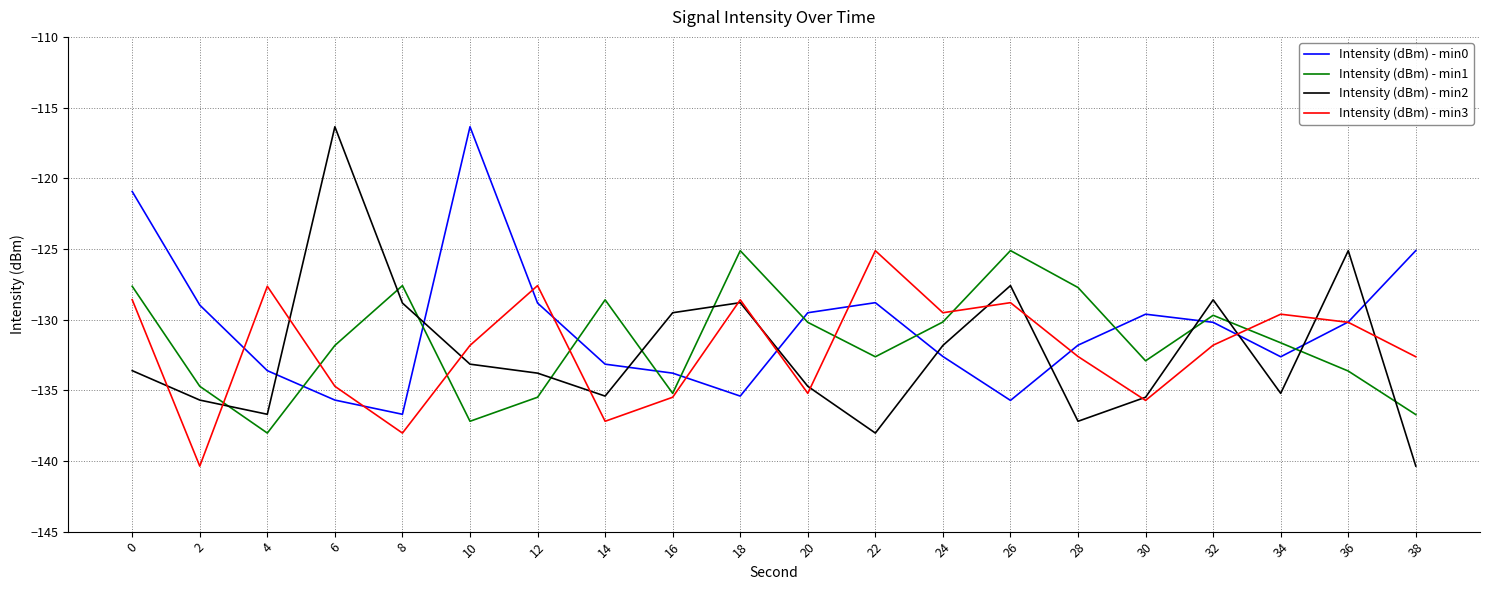

Between 6 and 24, which series saw the biggest shift?

Intensity (dBm) - min2